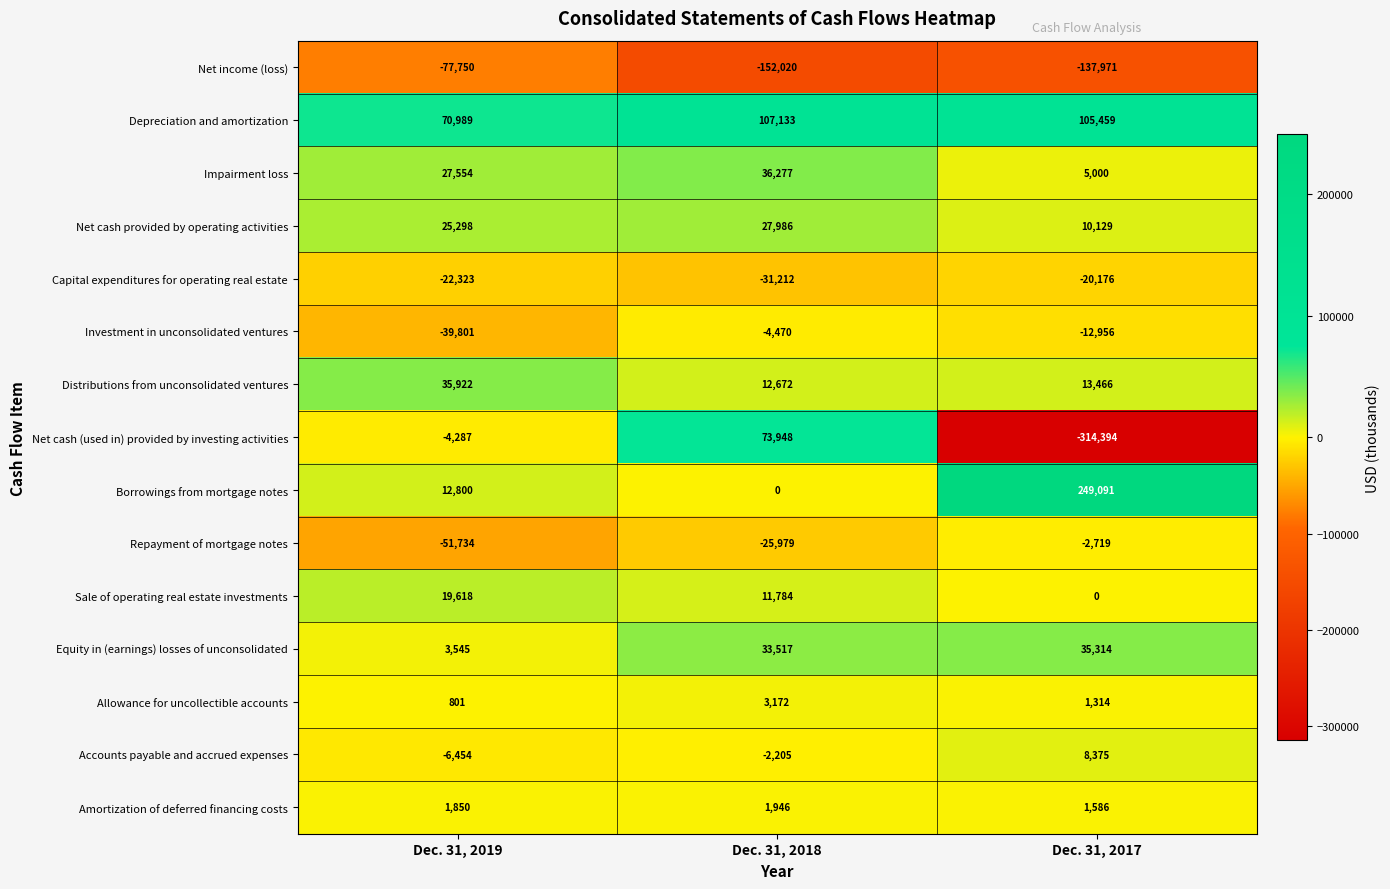

At which label does Allowance for uncollectible accounts first exceed 1314?

Dec. 31, 2018